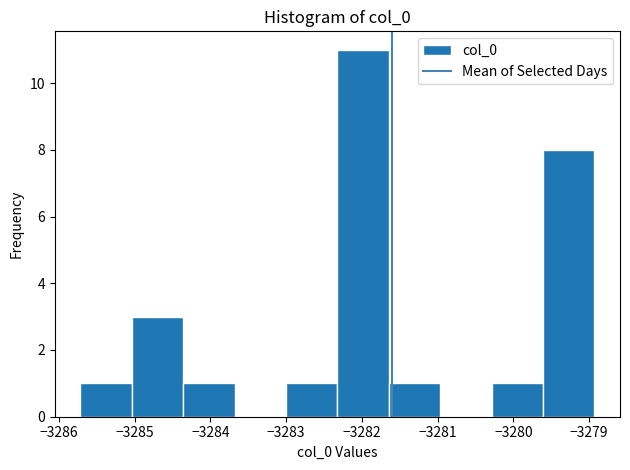

Reading left to right, list every bar in this chart as the range it spans on the x-axis followed by its height. Neither the bar edges nor the heights are printed on the chart, so give them approximately, as read against the axes.

-3285.7 to -3285.0: 1
-3285.0 to -3284.4: 3
-3284.4 to -3283.7: 1
-3283.7 to -3283.0: 0
-3283.0 to -3282.3: 1
-3282.3 to -3281.6: 11
-3281.6 to -3281.0: 1
-3281.0 to -3280.3: 0
-3280.3 to -3279.6: 1
-3279.6 to -3278.9: 8